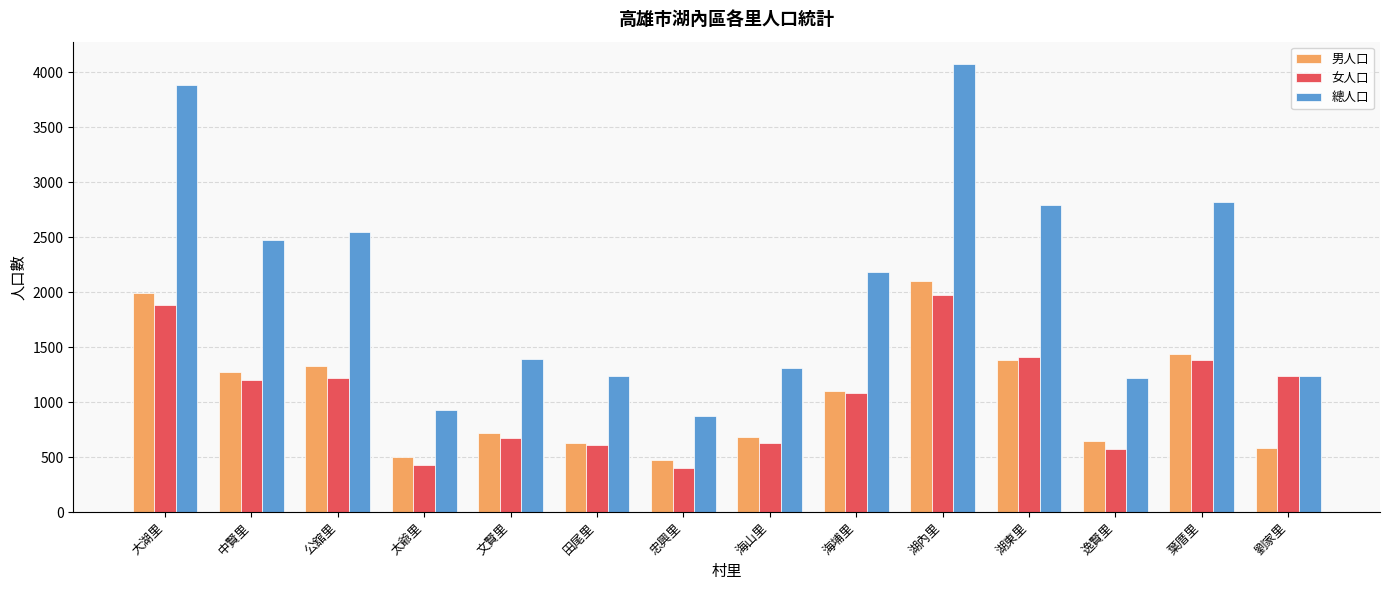

What is the total value across all series at 湖東里?

5586